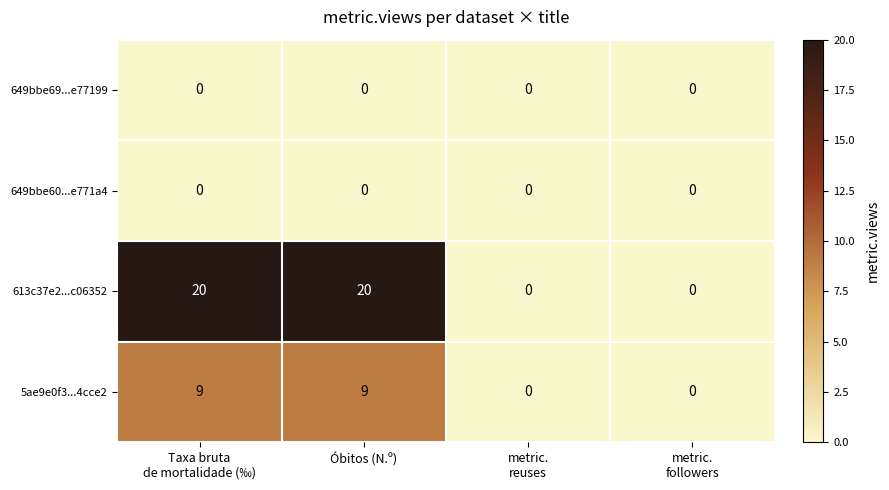

Count the 613c37e2...c06352 values in the range 0 to 20.

4